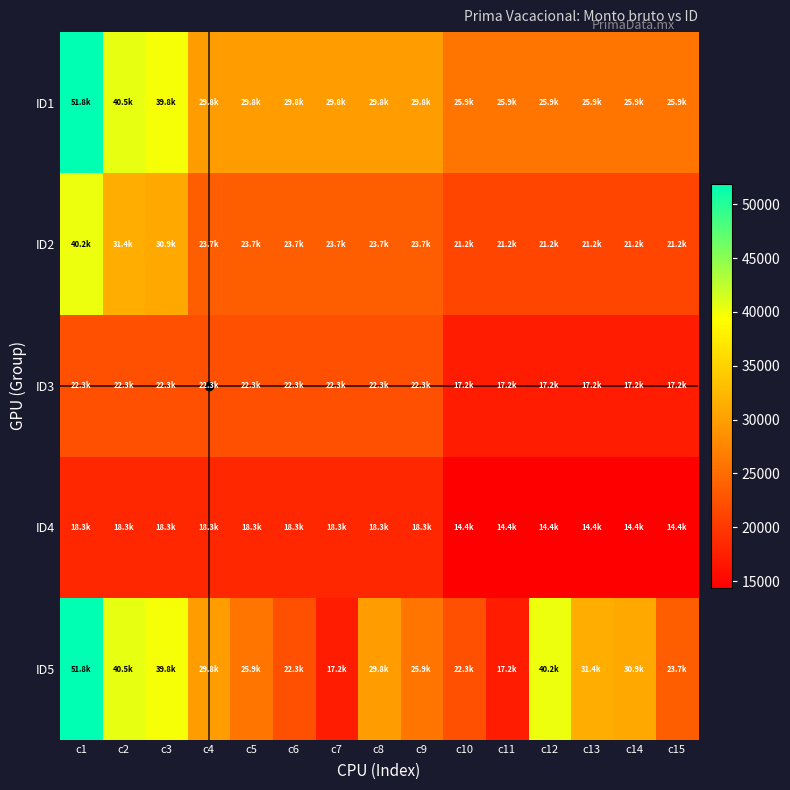

What is the total value across all series at c5?

119974.4